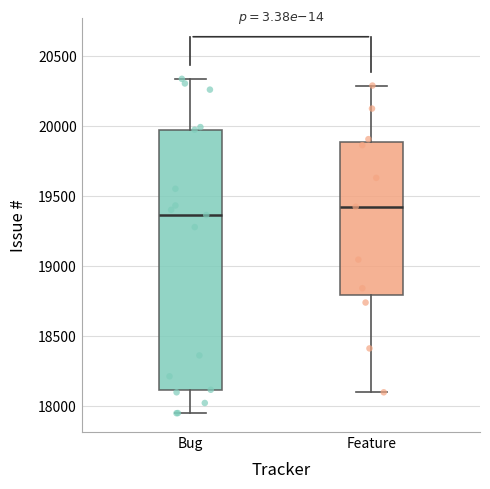

Reading left to right, read every box against the y-axis: the position of its median line, the range the box covers, and the ends of its whiskers. The values are not printed on the chart, so give them approximately, as read against the axis.

Bug: median 19350, box 18100 to 19950, whiskers 17950 to 20350
Feature: median 19400, box 18800 to 19900, whiskers 18100 to 20300